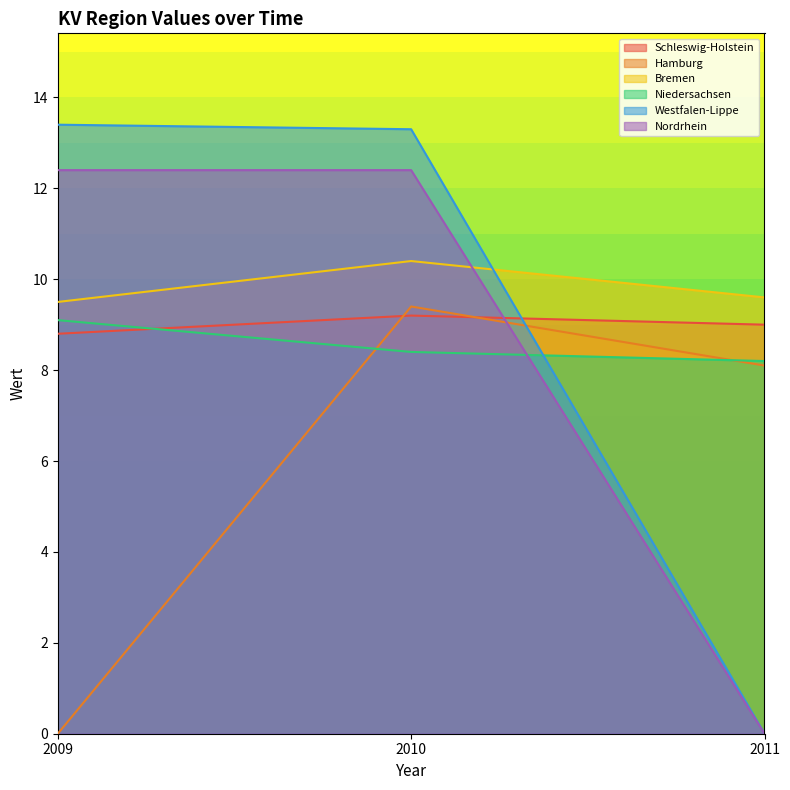

What is the maximum value for Bremen?

10.4